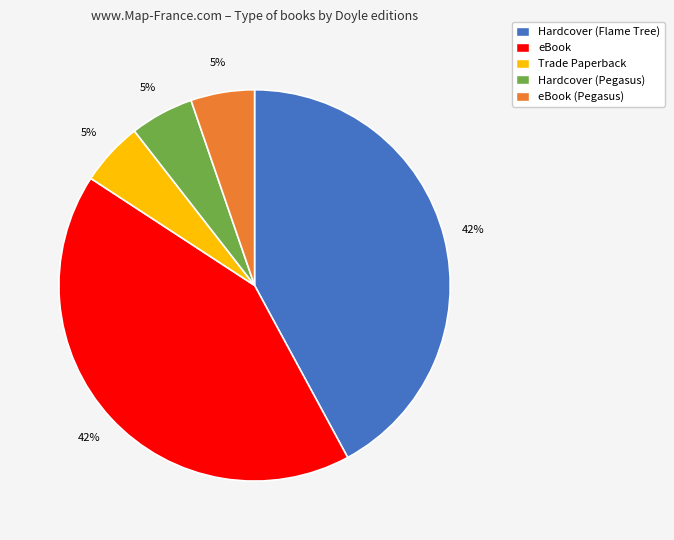

To the nearest percent, what is the combined percentage of eBook and eBook (Pegasus)?

47%